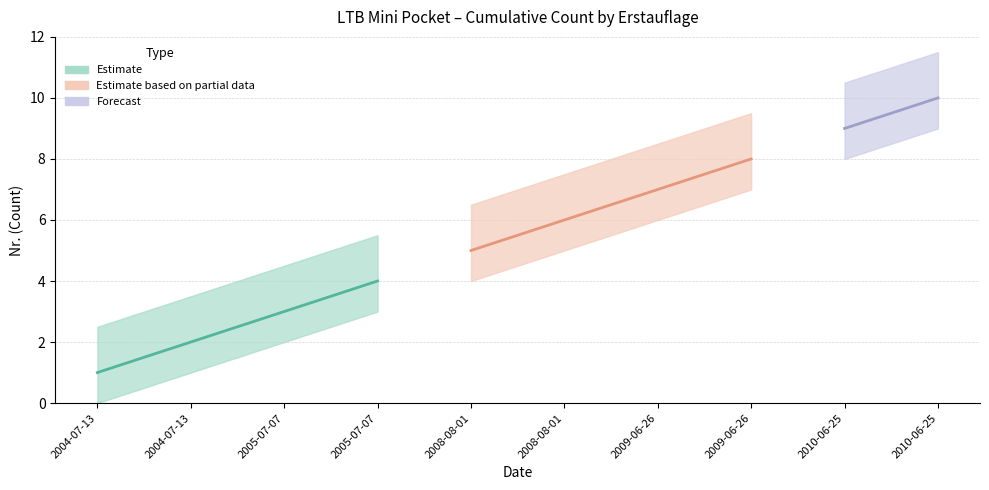

Approximately how many times larger is the value at 2009-06-26 compared to 2009-06-26?

0.9